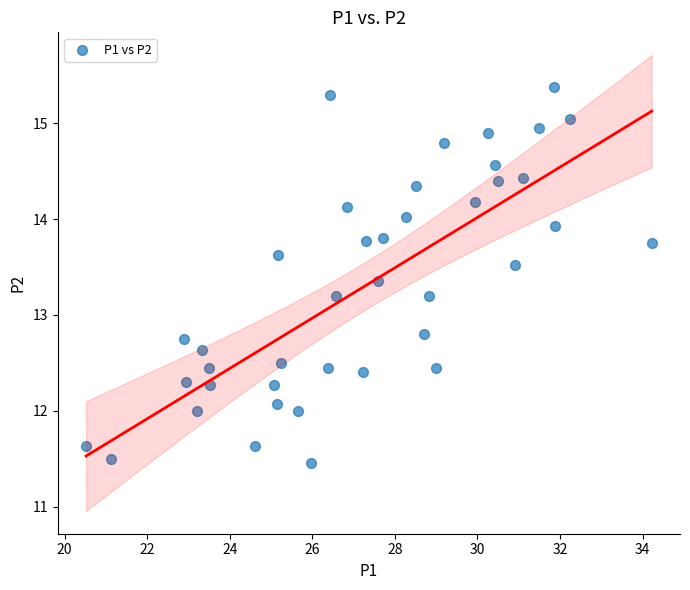

What is the range of Y values (max minus min)?

3.9